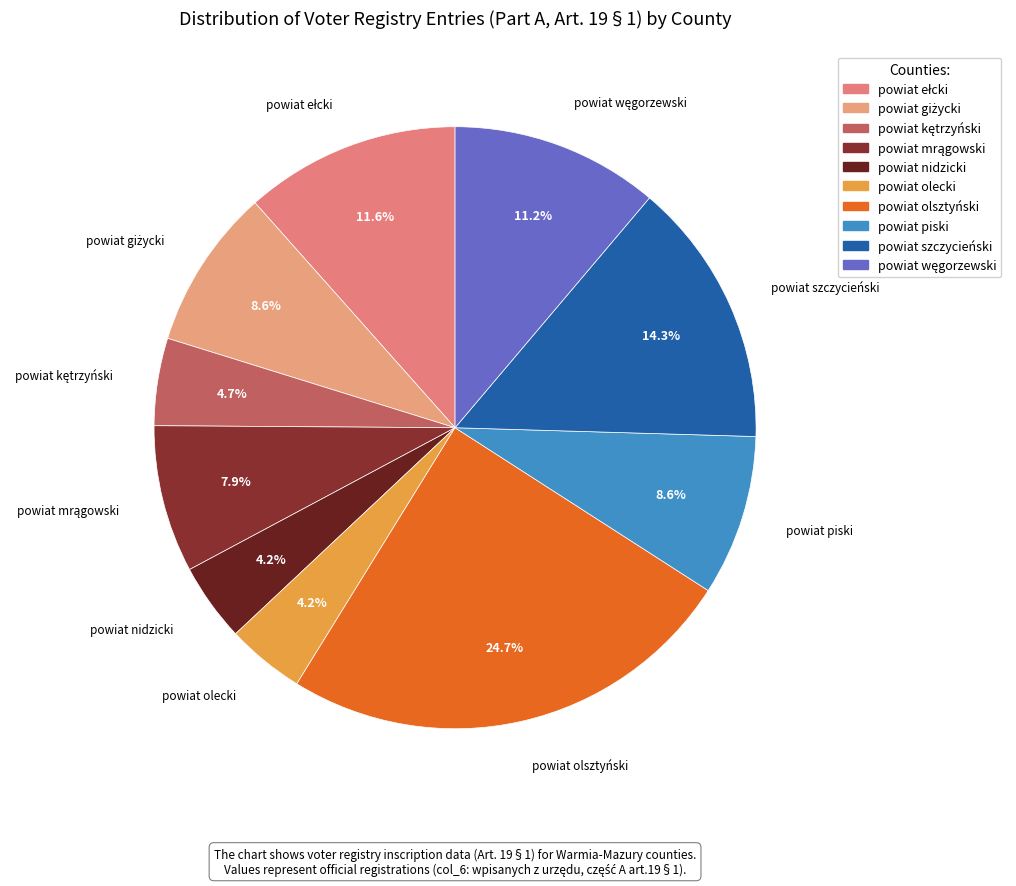

Count the number of slices in the pie.

10